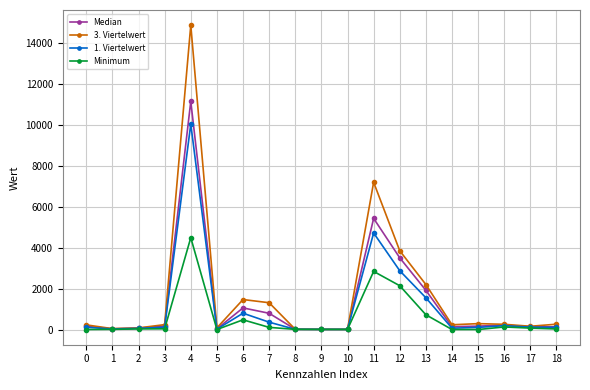

List the series in order of their peak value, highest first.

3. Viertelwert, Median, 1. Viertelwert, Minimum